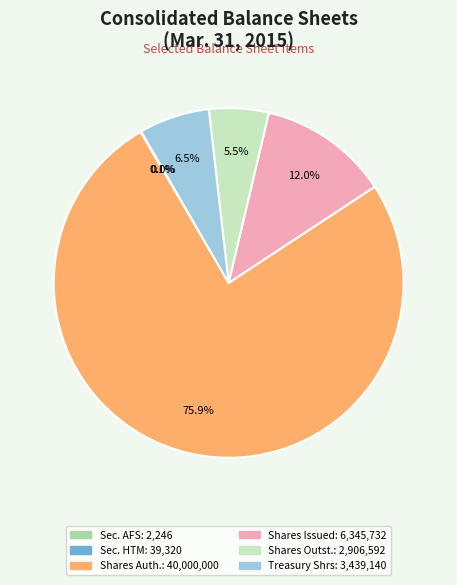

Is there a majority slice in this chart?

Yes